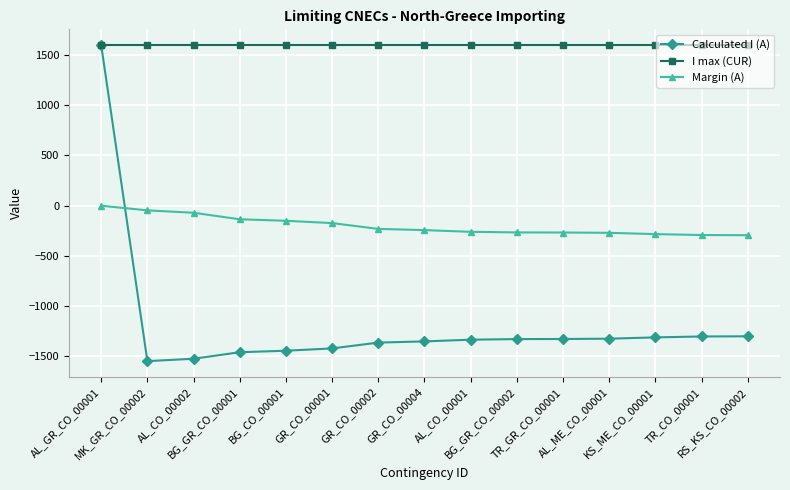

What is the label of the 14th point from the right?

MK_GR_CO_00002